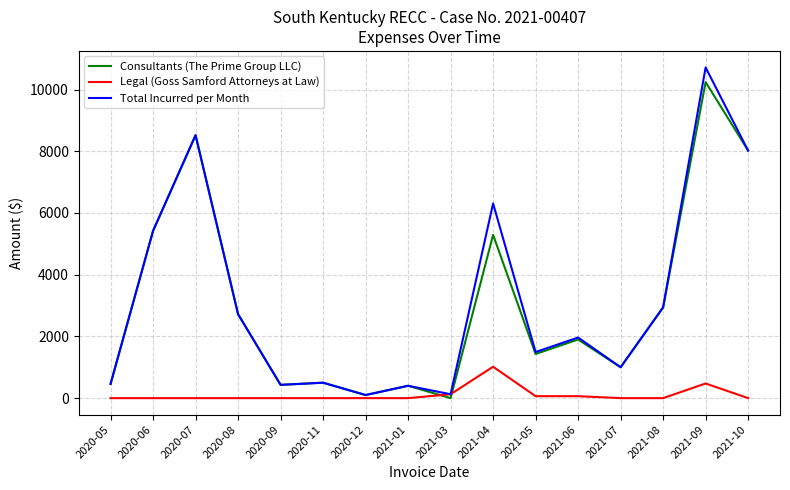

Where does the Consultants (The Prime Group LLC) series first go above 1900?

2020-06